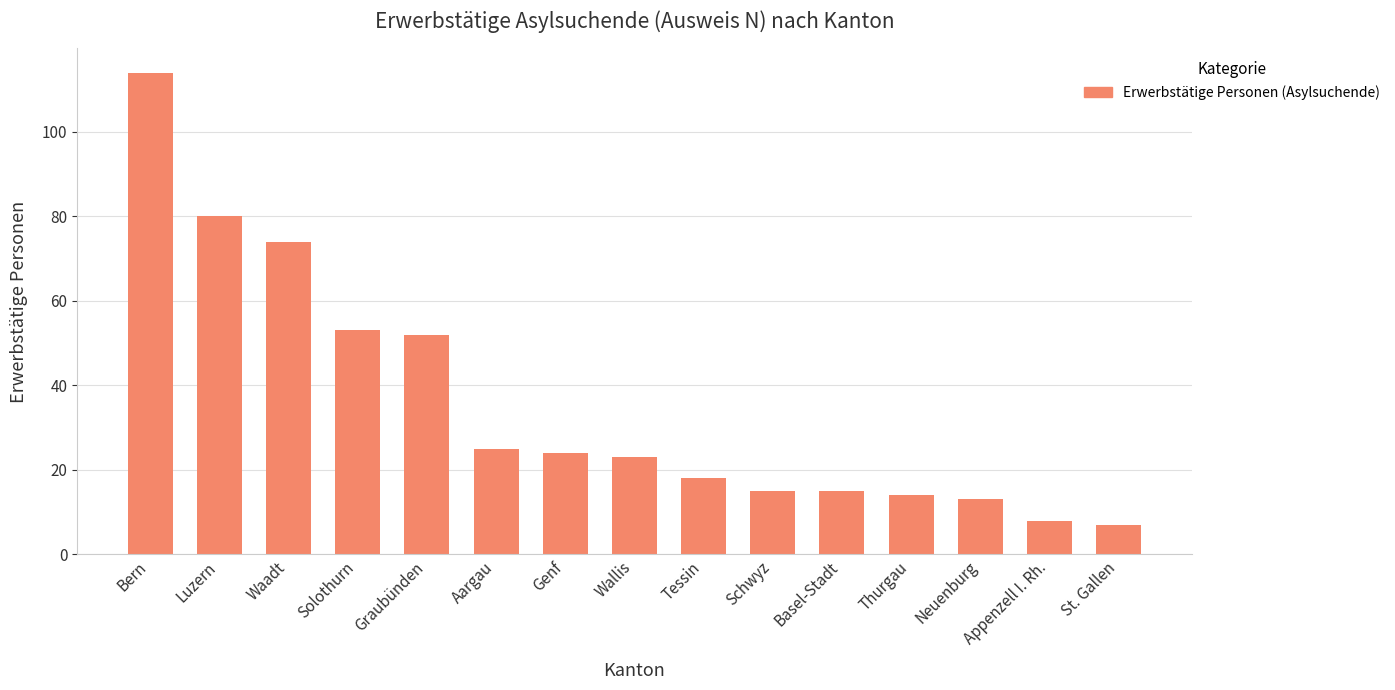

At which label does the data first exceed 23?

Bern